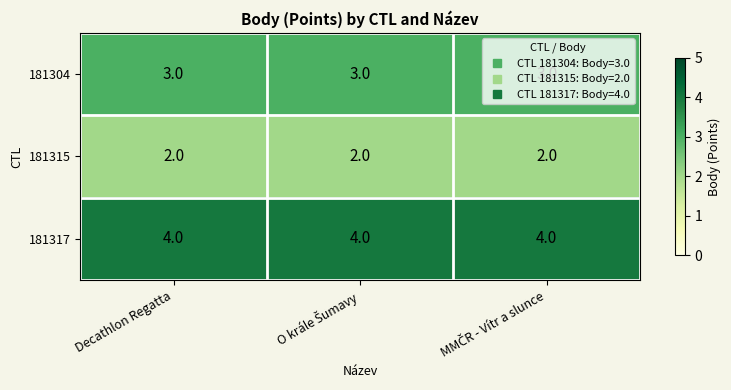

What is the sum of all 181304 values?

9